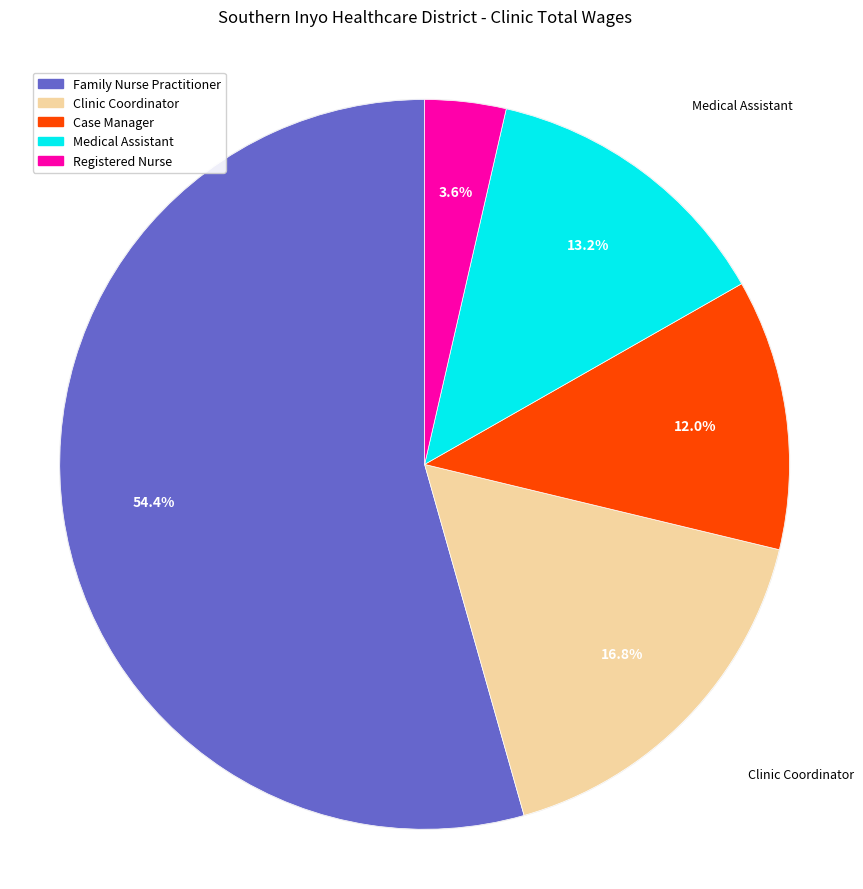

Combined, what portion of the pie is Medical Assistant and Registered Nurse?

16.8%